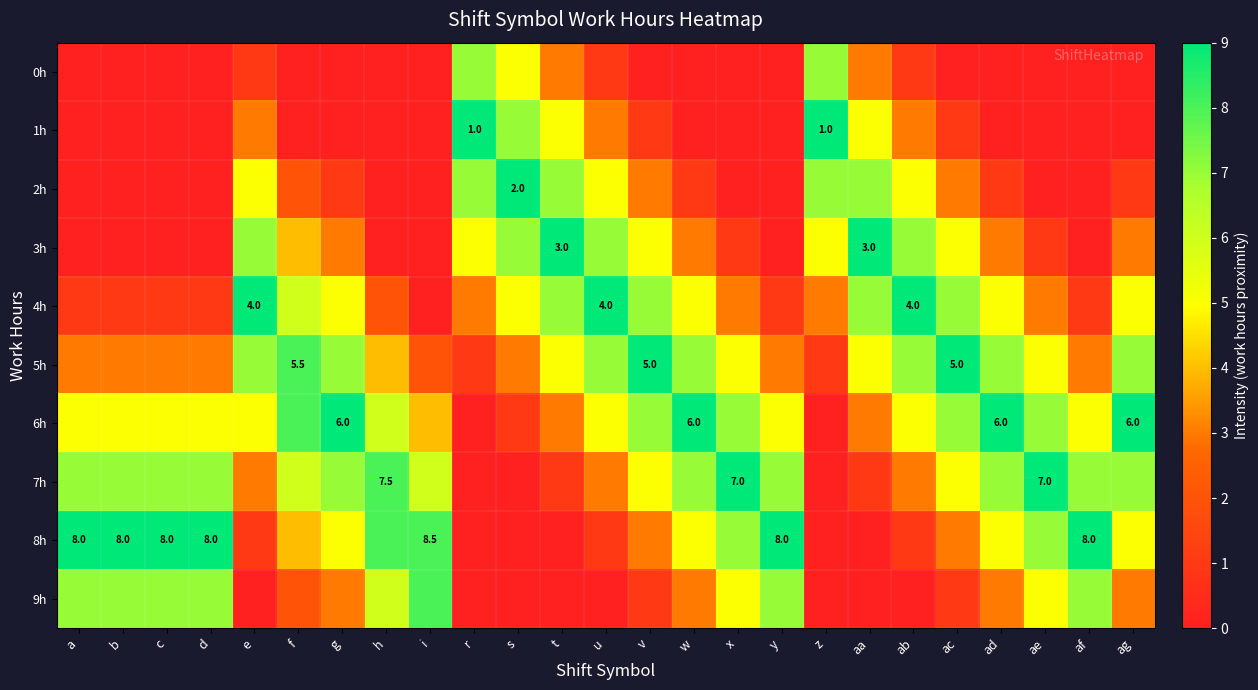

The 6h series shows 6.0 at w. True or false?

True